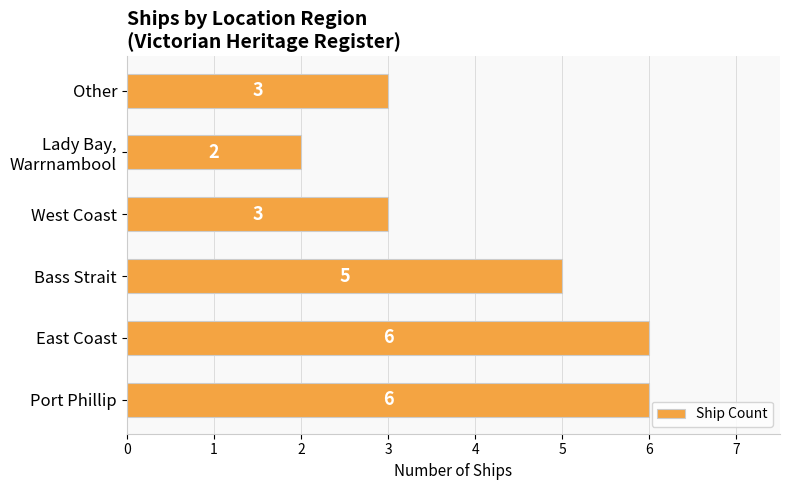

How many values are below 5?

3